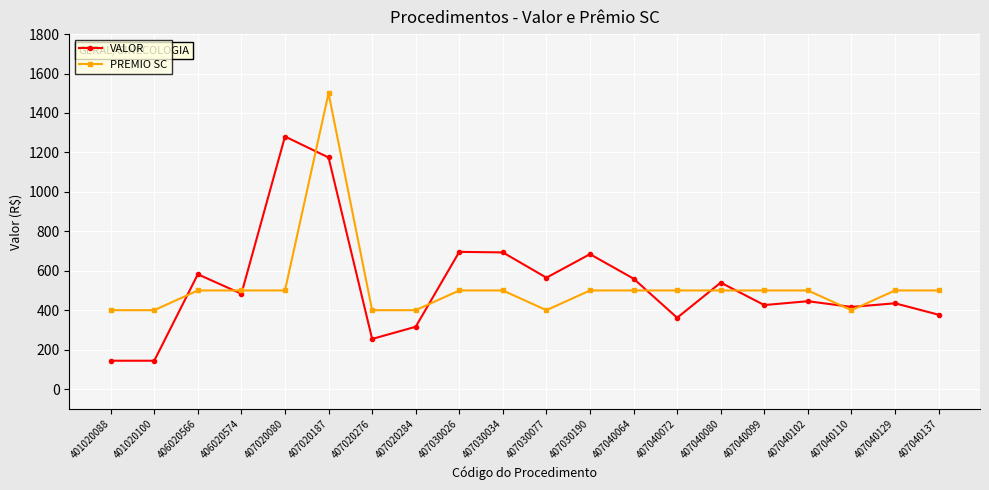

Rank the series by their maximum value, from lowest to highest.

VALOR, PREMIO SC